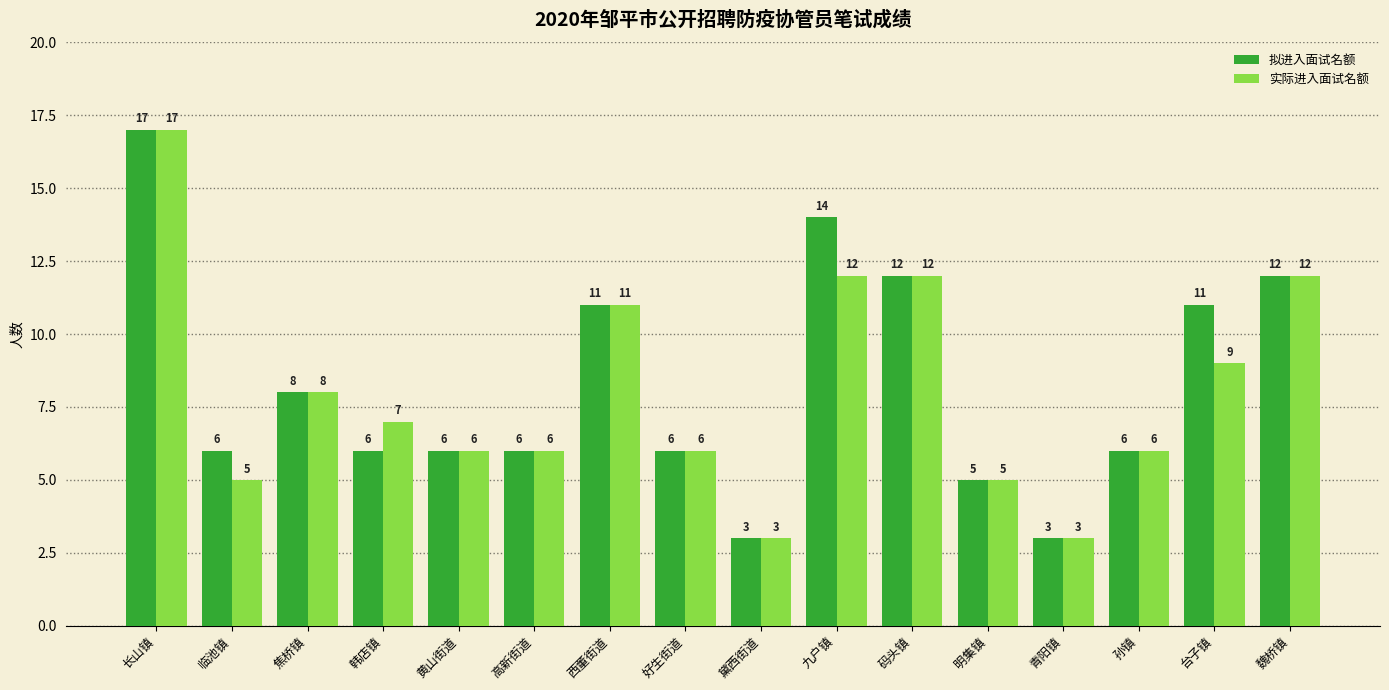

What is the smallest value displayed?

3